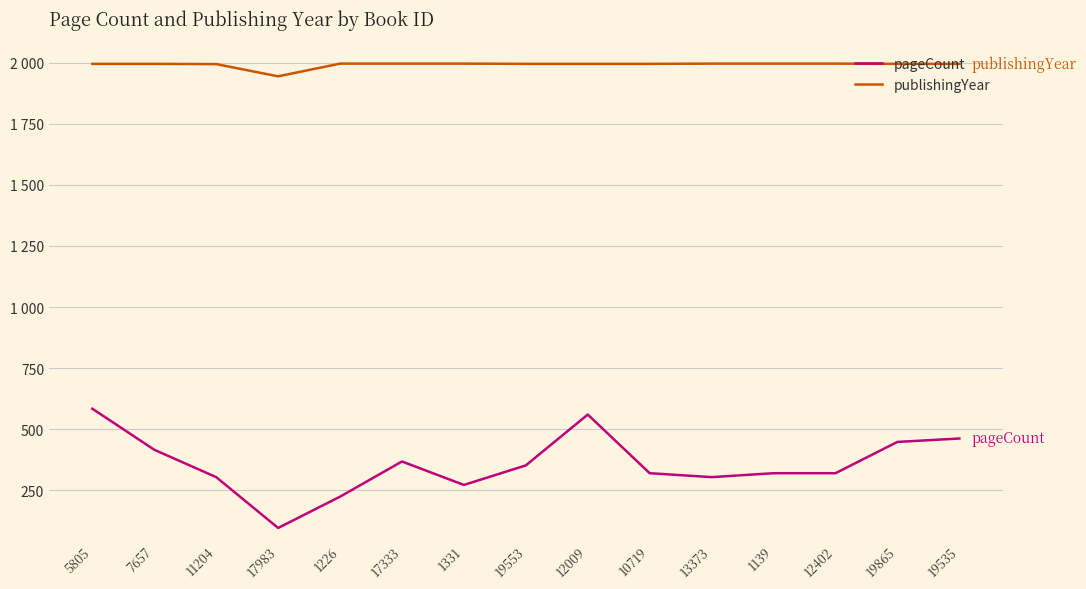

What position from the right is 17333?

10